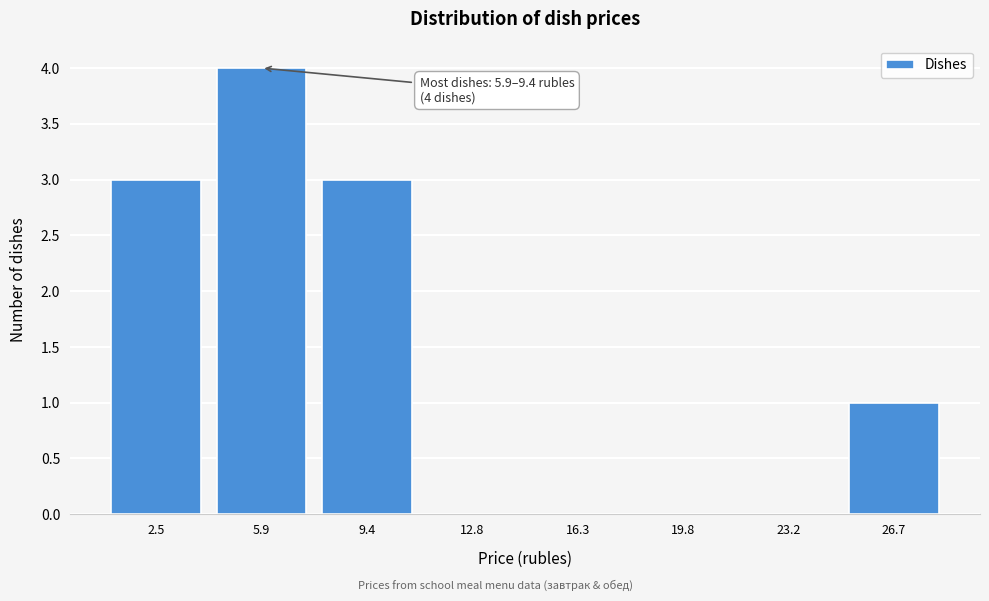

Reading left to right, extract all data points from this chart.

2.5=3	5.9=4	9.4=3	12.8=0	16.3=0	19.8=0	23.2=0	26.7=1